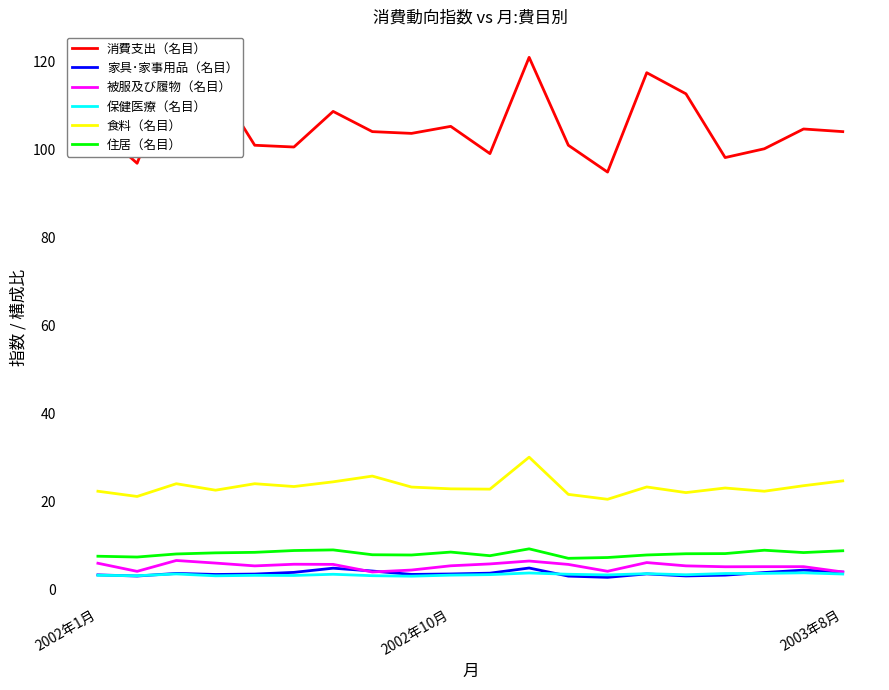

Which series has the largest total across all categories?

消費支出（名目）